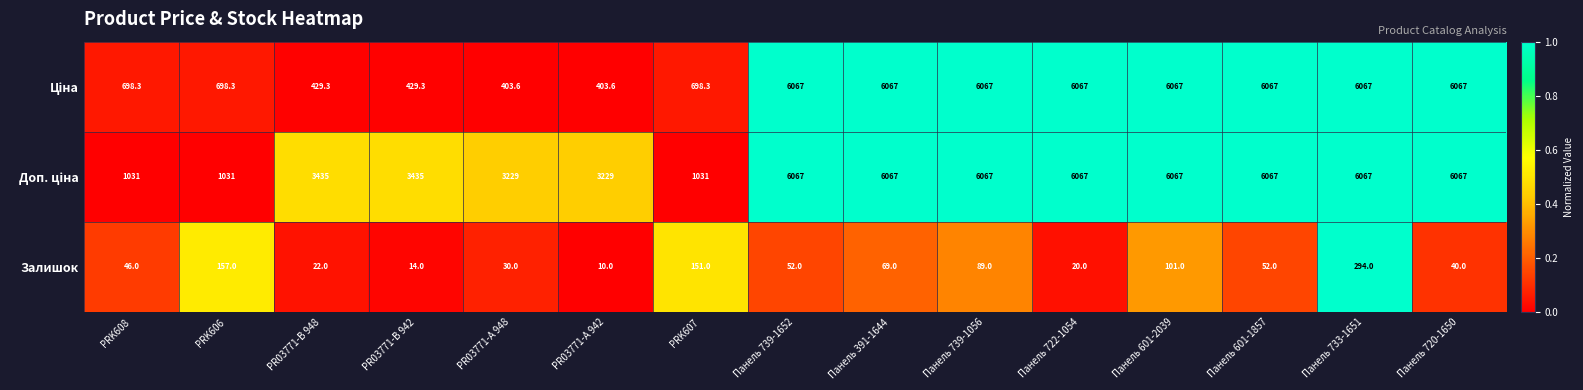

Where is Залишок nearest to the value 152?

PRK607